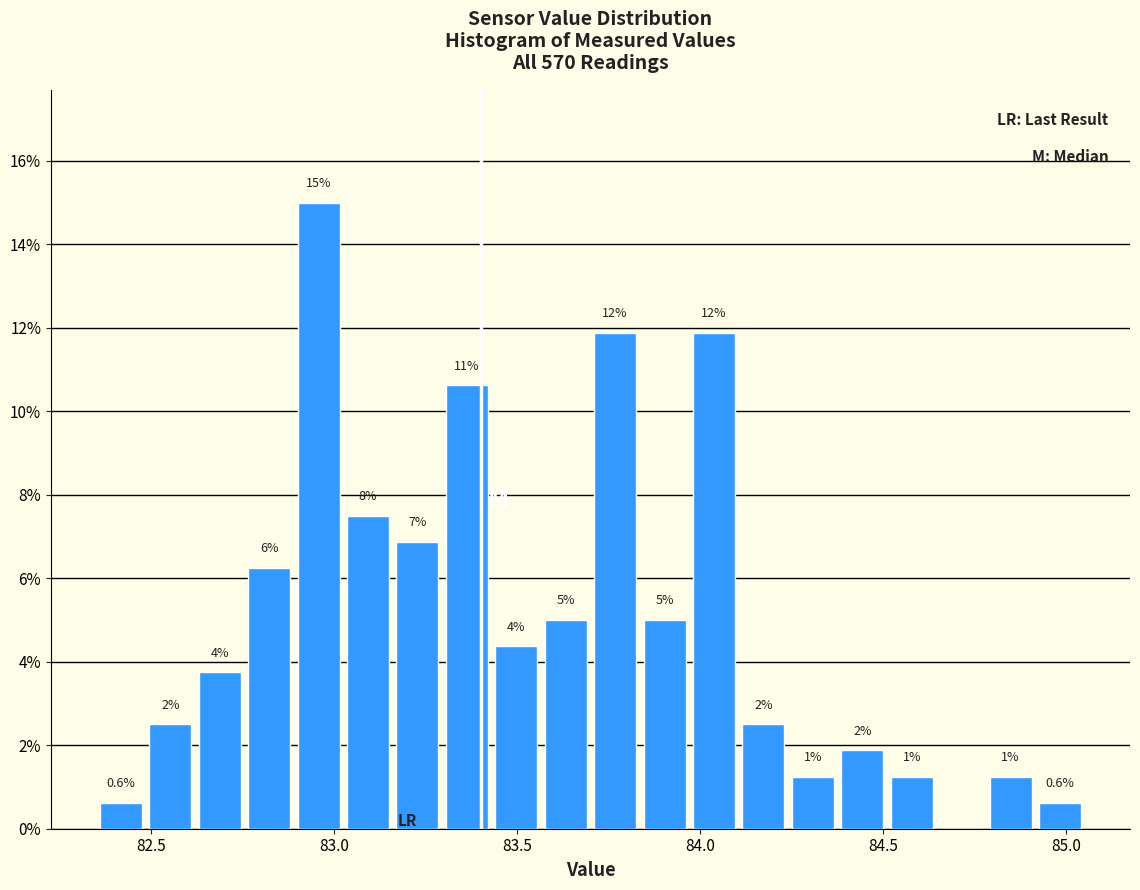

Around what value on the x-axis is the tallest bar? Give the approximate position of its centre, as read against the axis.

82.95